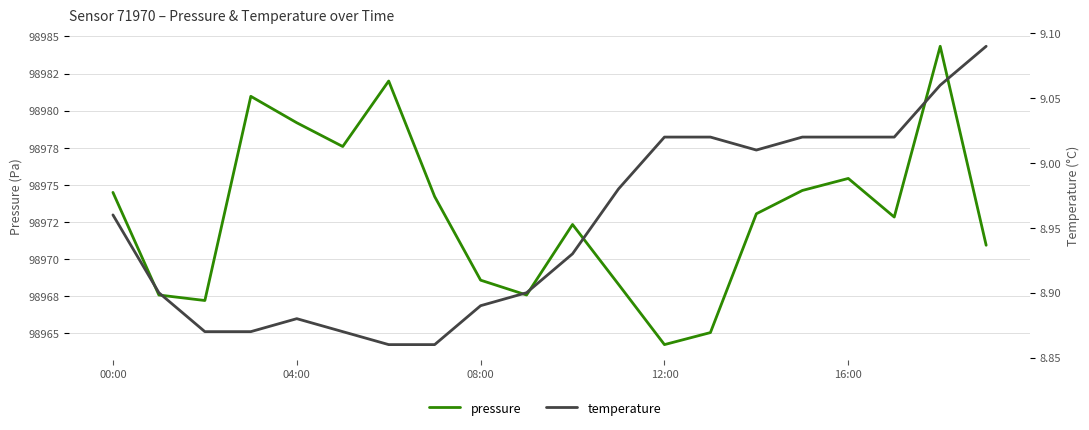

What is the difference between the maximum and minimum values in the pressure series?

20.1